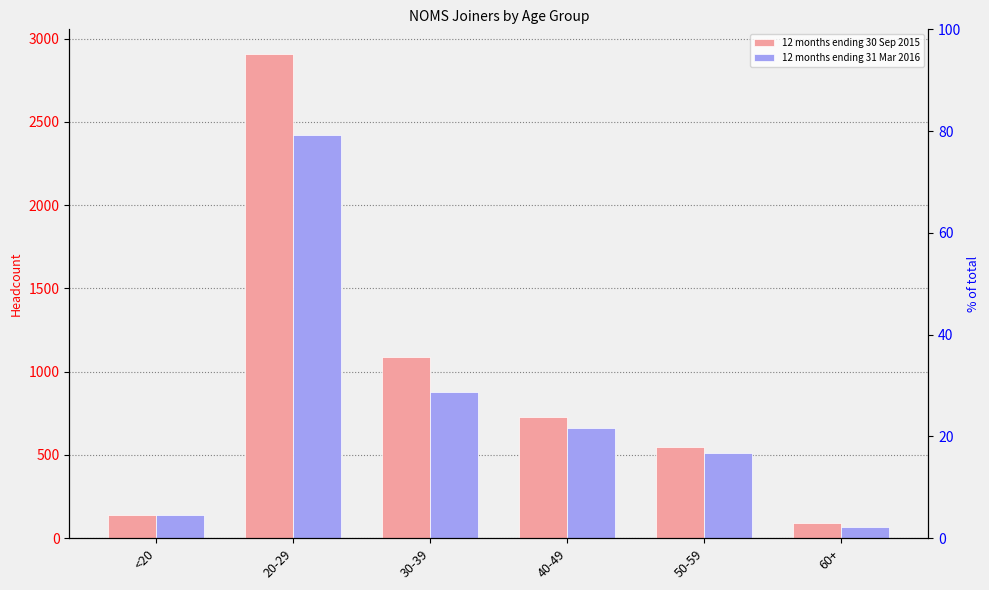

True or false: 12 months ending 31 Mar 2016 has a value of 73 at <20.

False